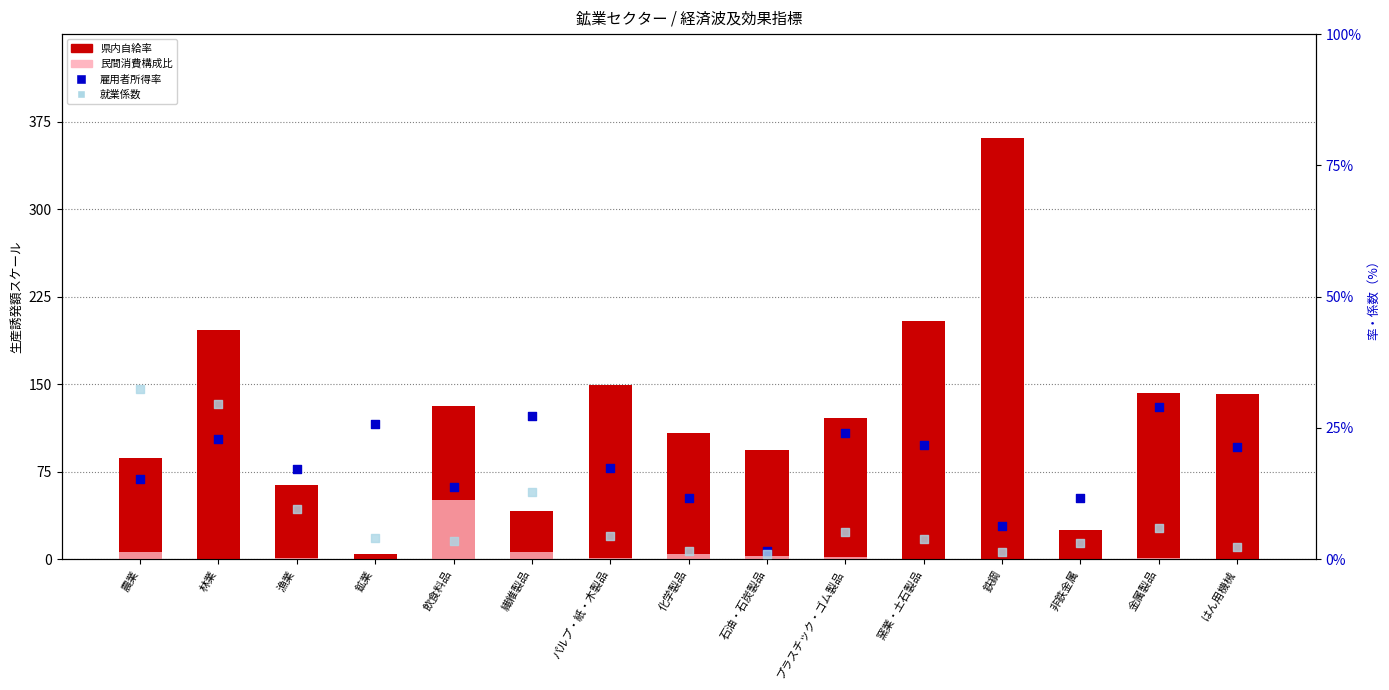

At which category is the sum across all series the highest?

鉄鋼